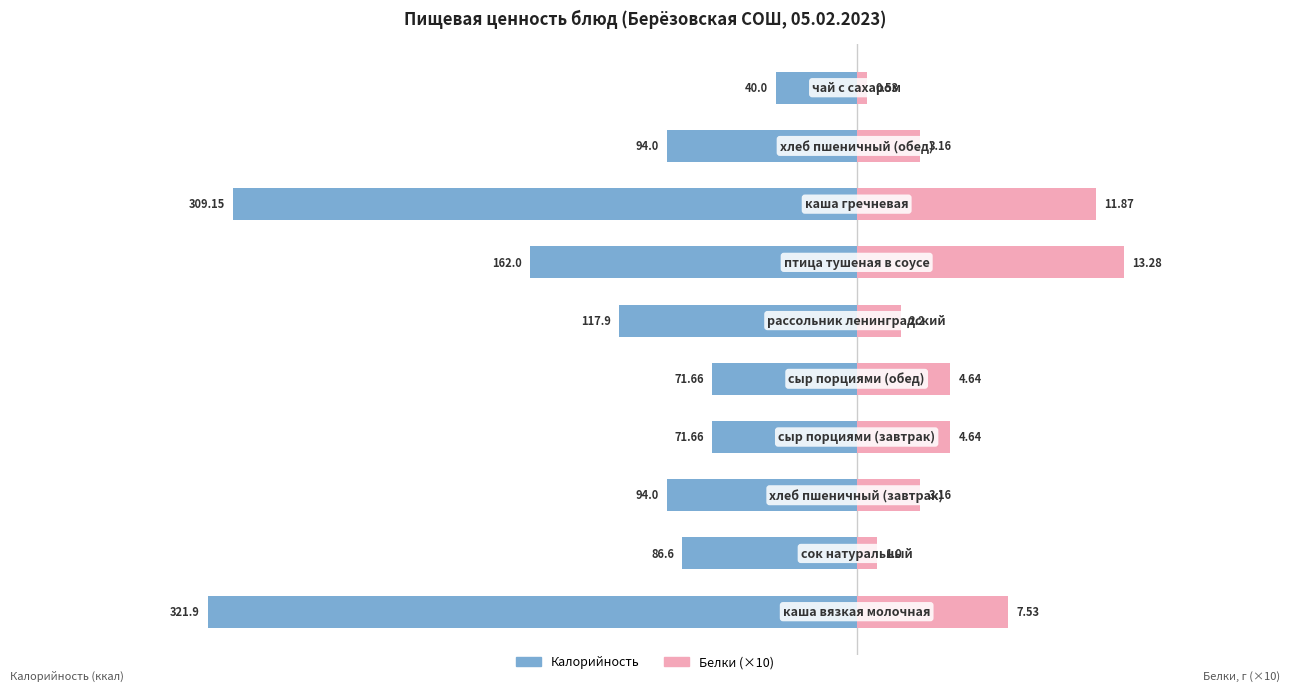

How many data points in Белки (×10) are above 46?

5